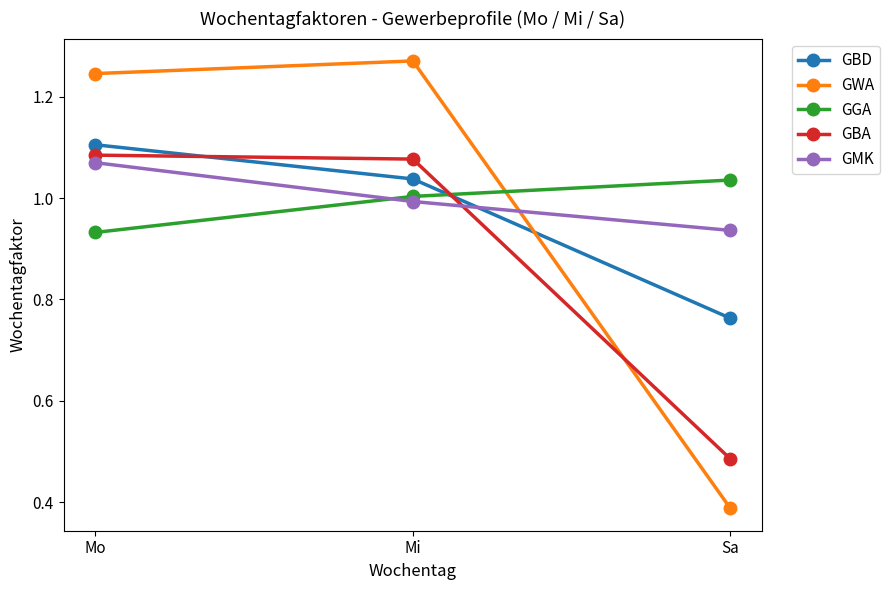

The GBA series shows 1.1 at Mi. True or false?

True